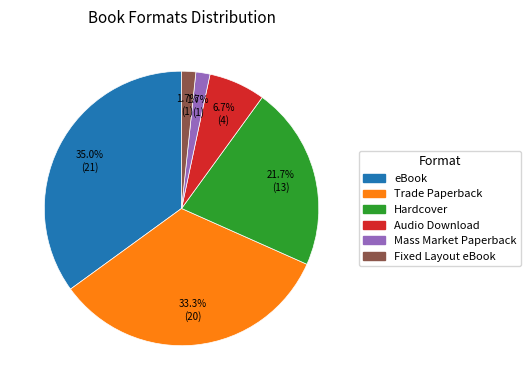

To the nearest percent, what percentage of the pie is eBook?

35%